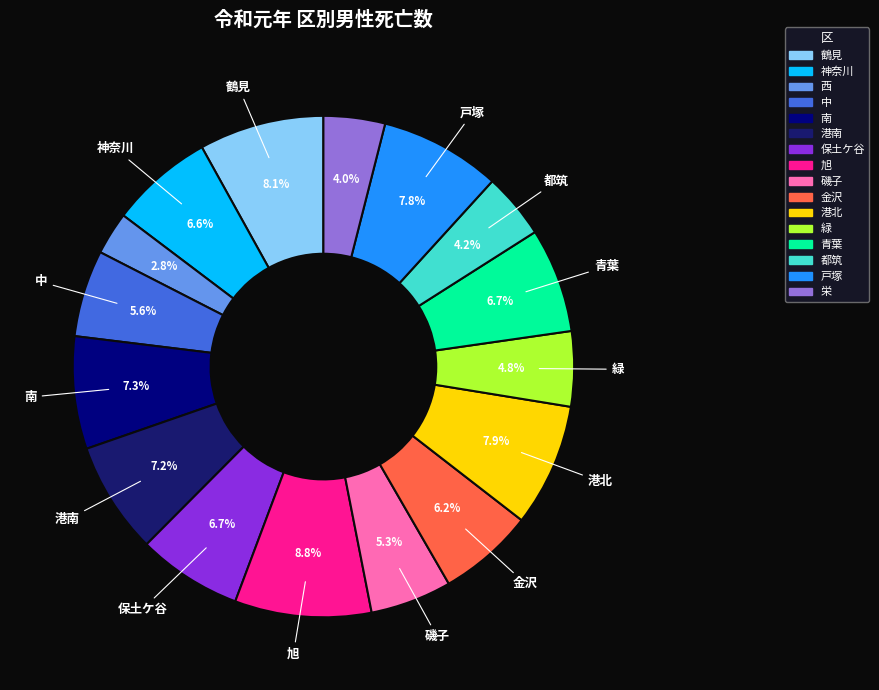

To the nearest percent, what is the combined percentage of 戸塚 and 鶴見?

16%